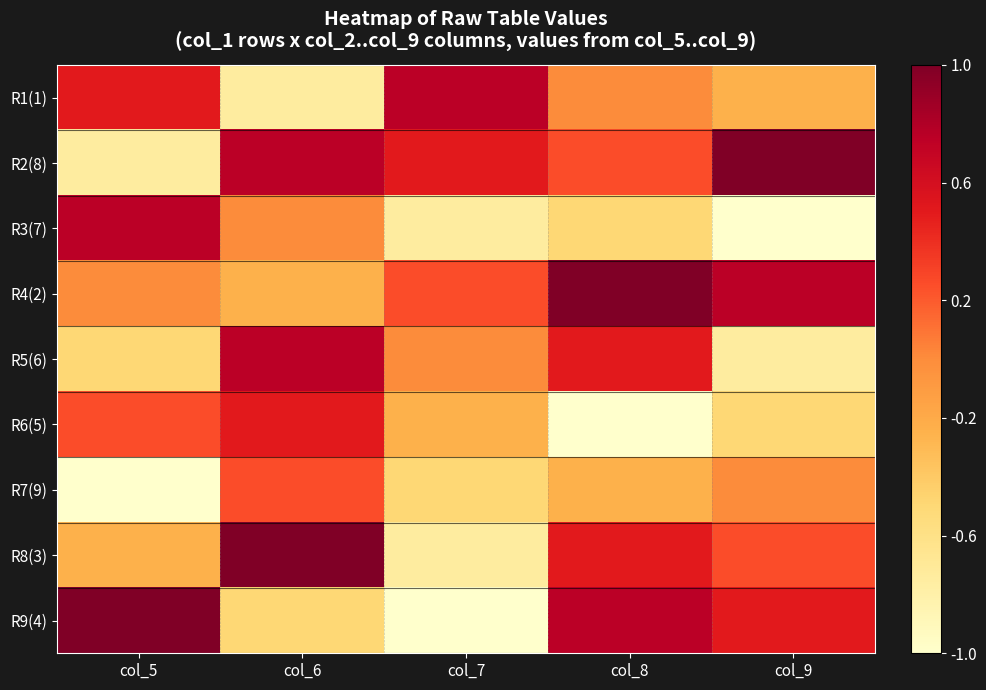

Reading left to right, transcribe all the data shown in this chart.

R1(1): col_5=0.5	col_6=-0.8	col_7=0.8	col_8=0.0	col_9=-0.2
R2(8): col_5=-0.8	col_6=0.8	col_7=0.5	col_8=0.2	col_9=1.0
R3(7): col_5=0.8	col_6=0.0	col_7=-0.8	col_8=-0.5	col_9=-1.0
R4(2): col_5=0.0	col_6=-0.2	col_7=0.2	col_8=1.0	col_9=0.8
R5(6): col_5=-0.5	col_6=0.8	col_7=0.0	col_8=0.5	col_9=-0.8
R6(5): col_5=0.2	col_6=0.5	col_7=-0.2	col_8=-1.0	col_9=-0.5
R7(9): col_5=-1.0	col_6=0.2	col_7=-0.5	col_8=-0.2	col_9=0.0
R8(3): col_5=-0.2	col_6=1.0	col_7=-0.8	col_8=0.5	col_9=0.2
R9(4): col_5=1.0	col_6=-0.5	col_7=-1.0	col_8=0.8	col_9=0.5